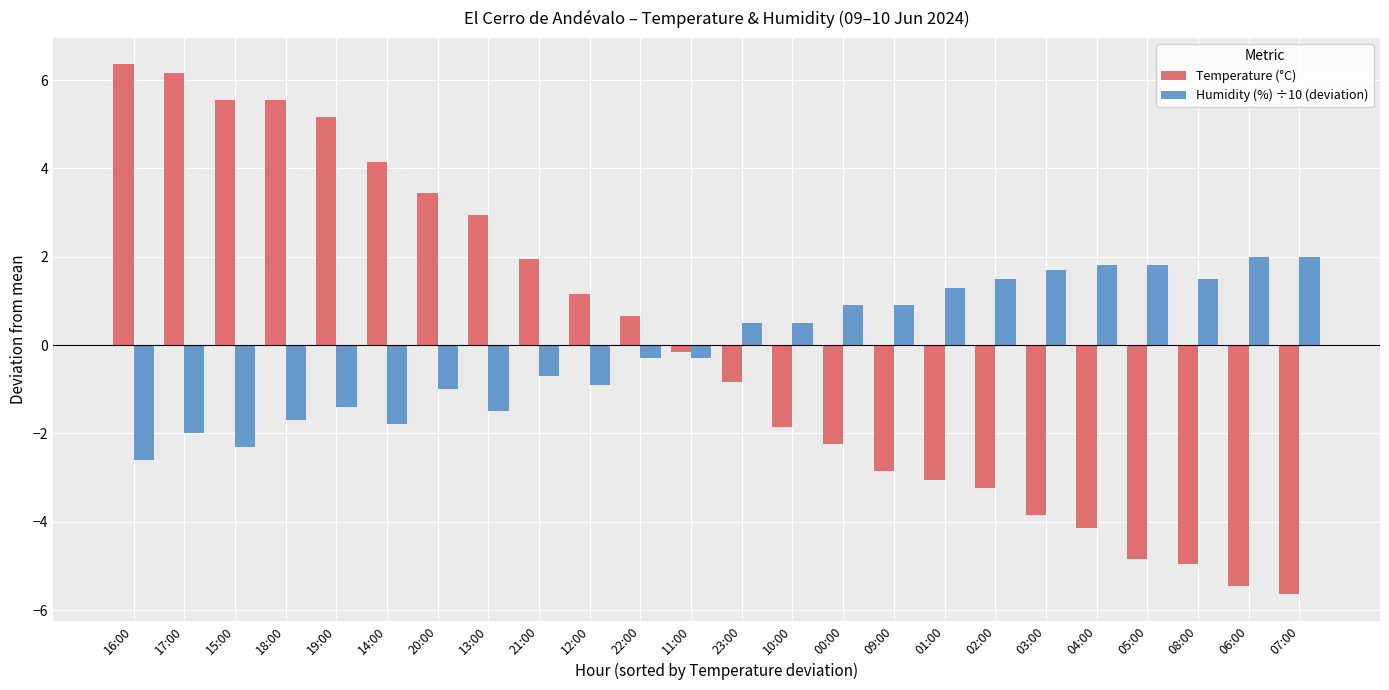

At which label does Temperature (°C) first exceed 0?

16:00